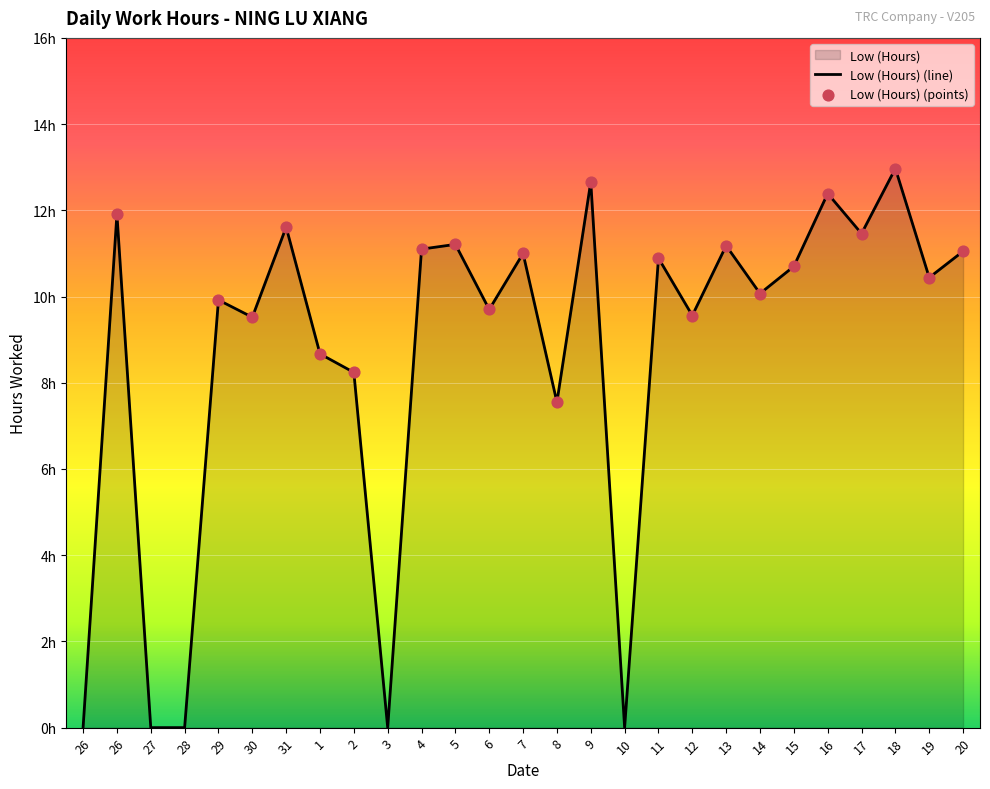

Between 19 and 18, which is larger?

18